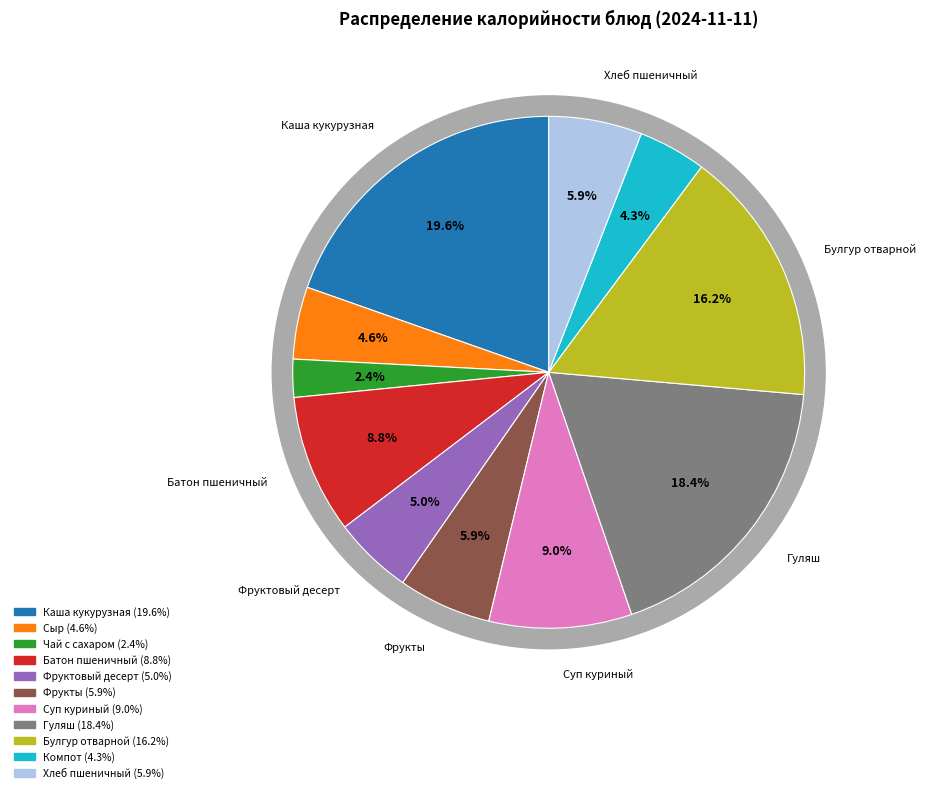

Count the number of slices in the pie.

11